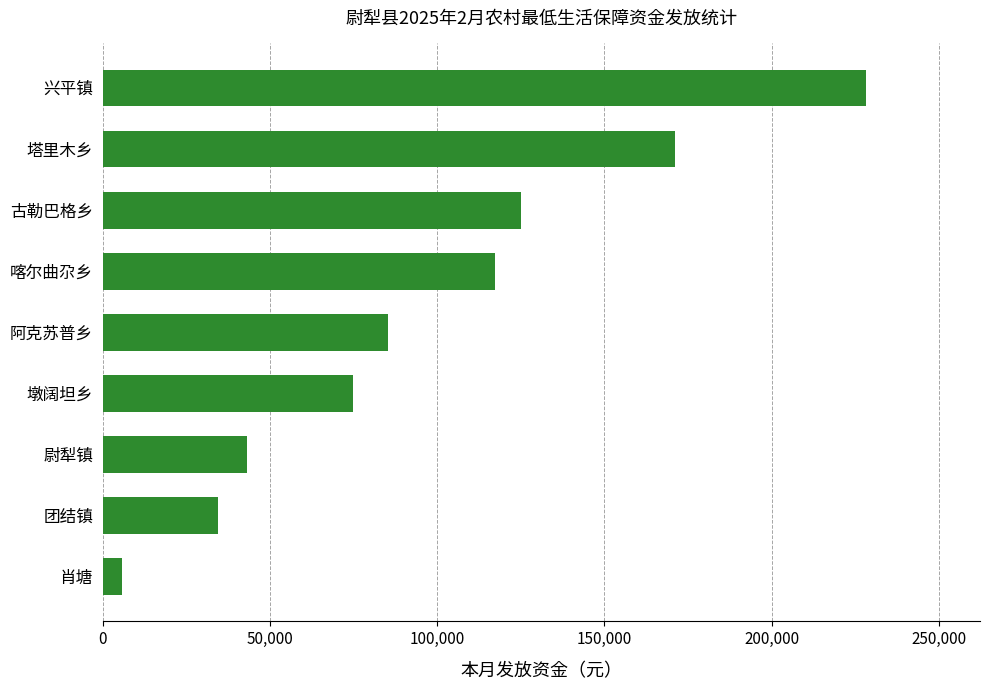

Which has a higher value, 古勒巴格乡 or 喀尔曲尕乡?

古勒巴格乡